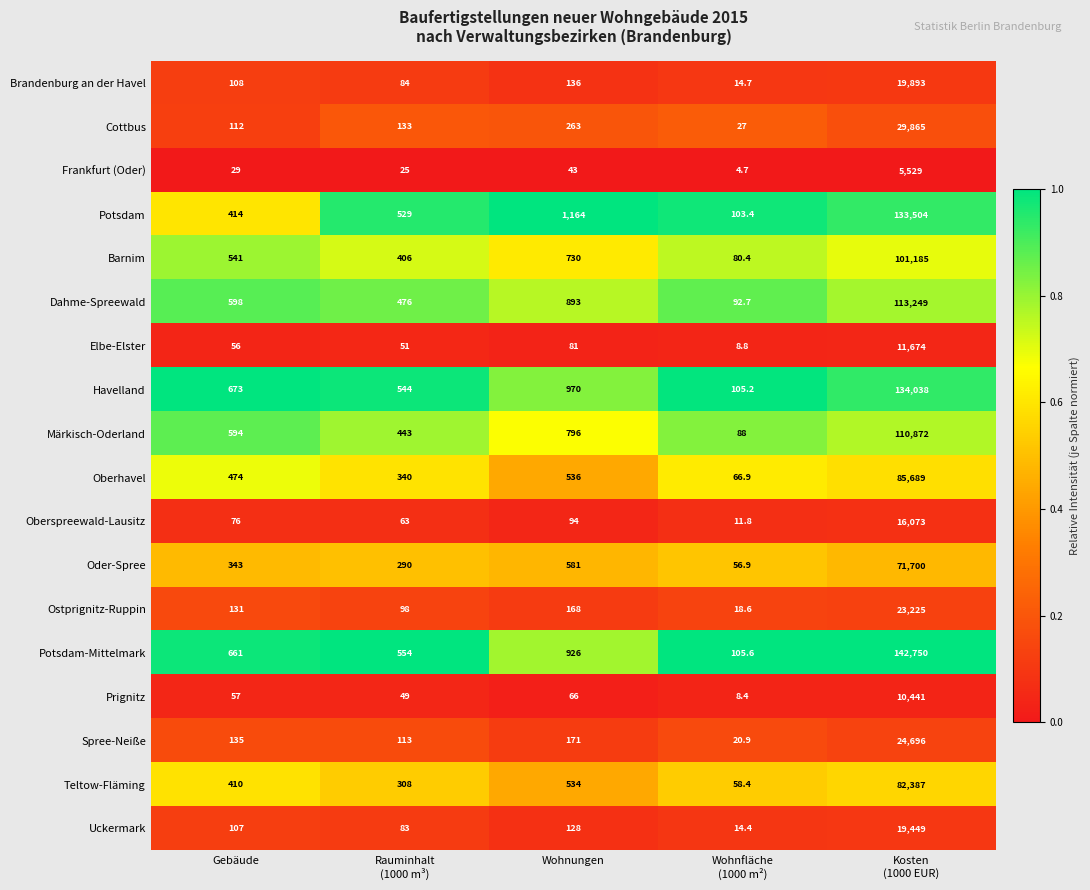

Rank the series by their maximum value, from lowest to highest.

Frankfurt (Oder), Prignitz, Elbe-Elster, Oberspreewald-Lausitz, Uckermark, Brandenburg an der Havel, Ostprignitz-Ruppin, Spree-Neiße, Cottbus, Oder-Spree, Teltow-Fläming, Oberhavel, Barnim, Märkisch-Oderland, Dahme-Spreewald, Potsdam, Havelland, Potsdam-Mittelmark